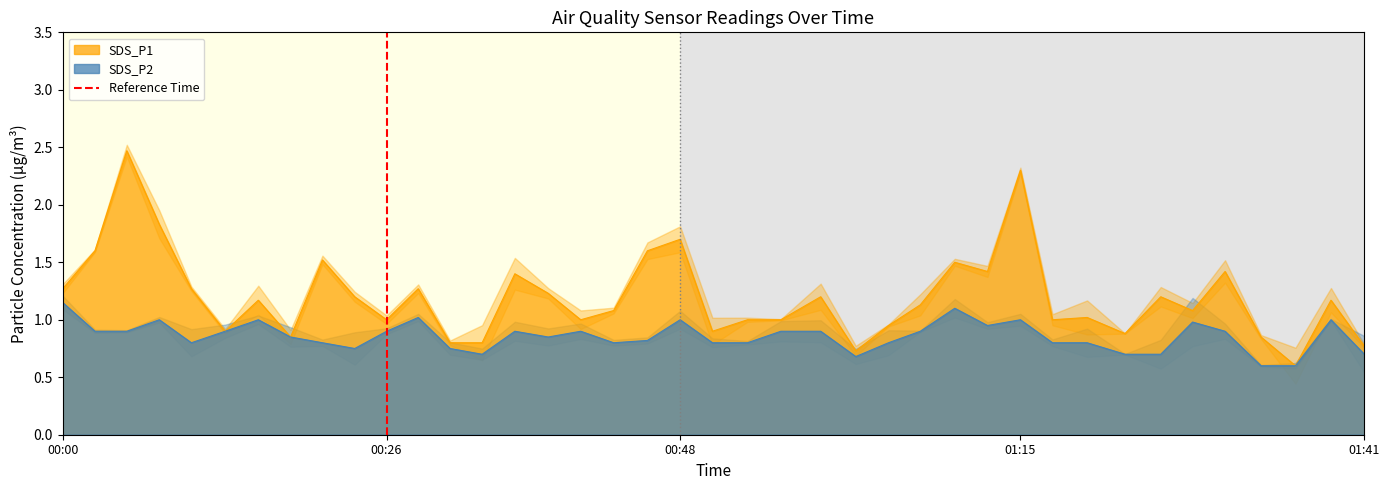

The chart shows a value of 1 at 00:26. True or false?

False